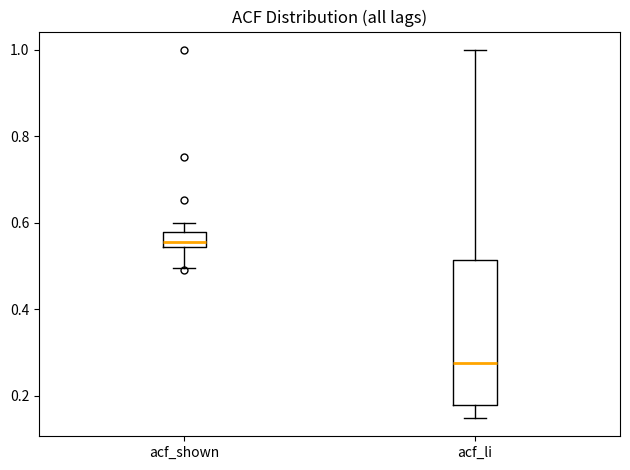

Reading left to right, read every box against the y-axis: the position of its median line, the range the box covers, and the ends of its whiskers. The values are not printed on the chart, so give them approximately, as read against the axis.

acf_shown: median 0.56, box 0.54 to 0.58, whiskers 0.50 to 0.60
acf_li: median 0.28, box 0.18 to 0.52, whiskers 0.14 to 1.00